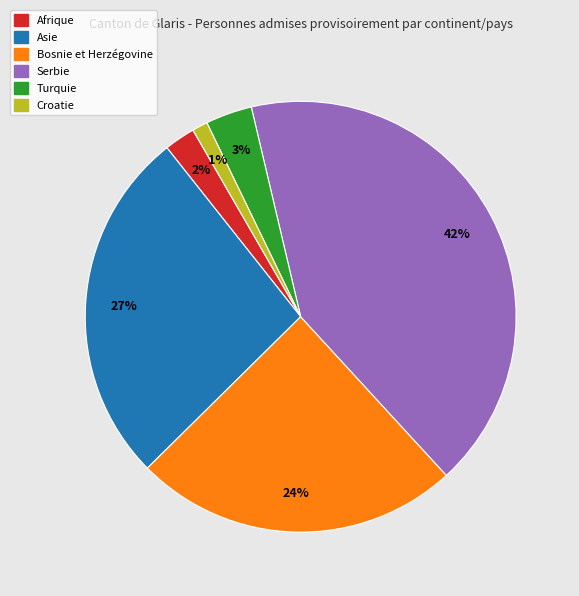

Which slice is the largest?

Serbie